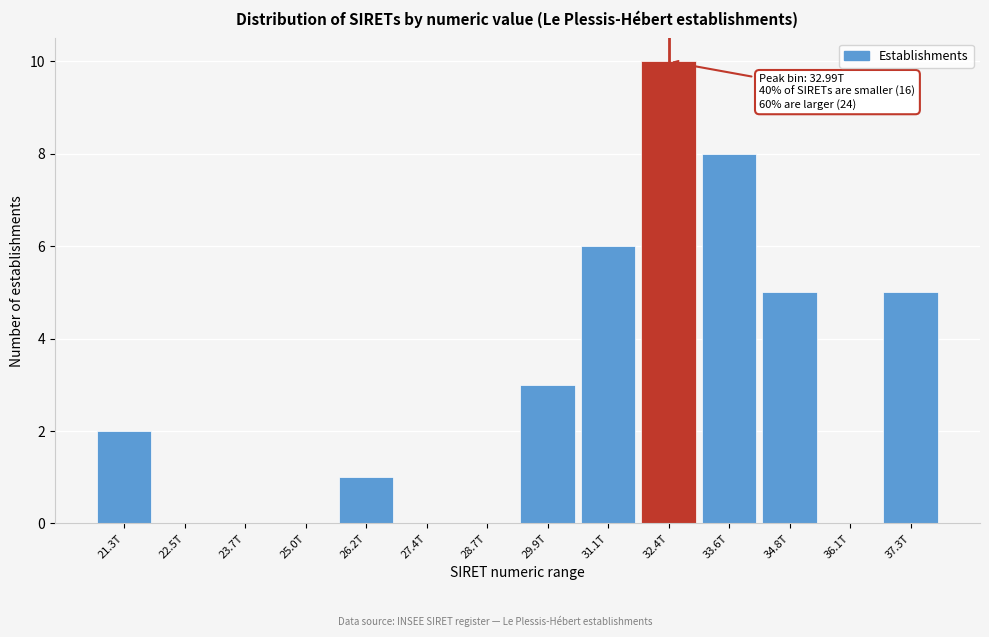

Reading left to right, what are all the values shown in this chart?

21.3T=2	22.5T=0	23.7T=0	25.0T=0	26.2T=1	27.4T=0	28.7T=0	29.9T=3	31.1T=6	32.4T=10	33.6T=8	34.8T=5	36.1T=0	37.3T=5